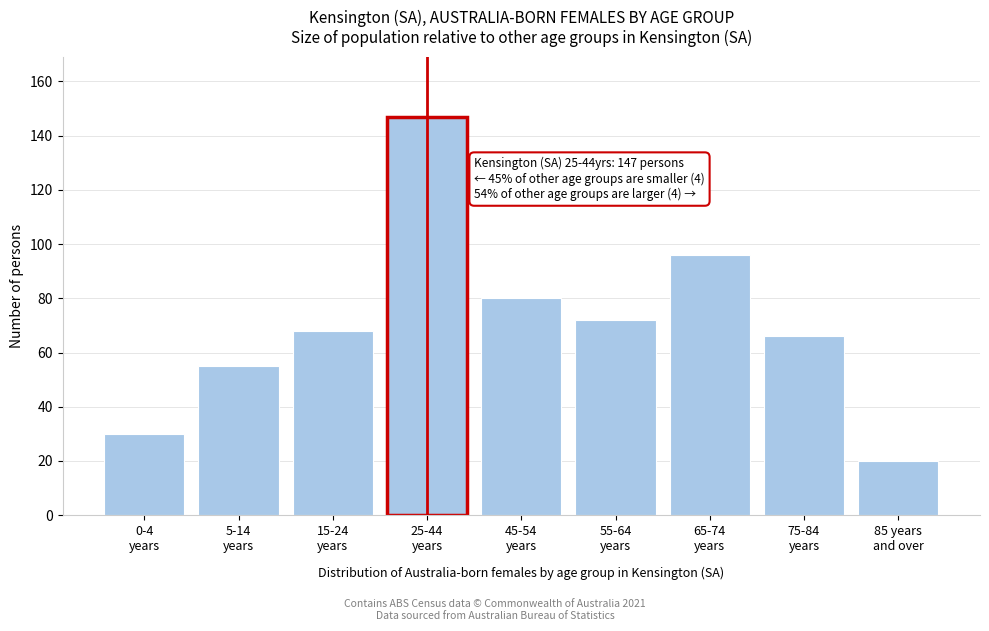

Reading left to right, extract all data points from this chart.

30	55	68	147	80	72	96	66	20